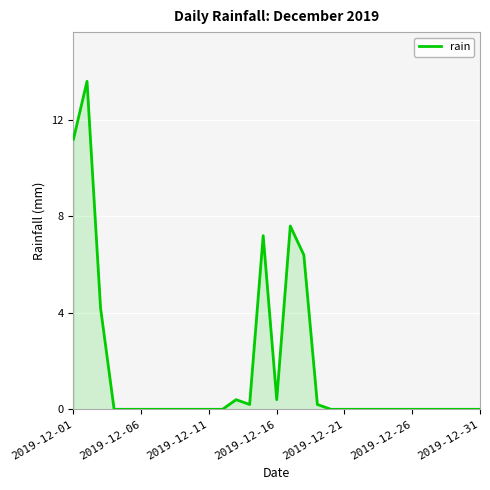

Does the chart display data point markers on the line(s)?

No